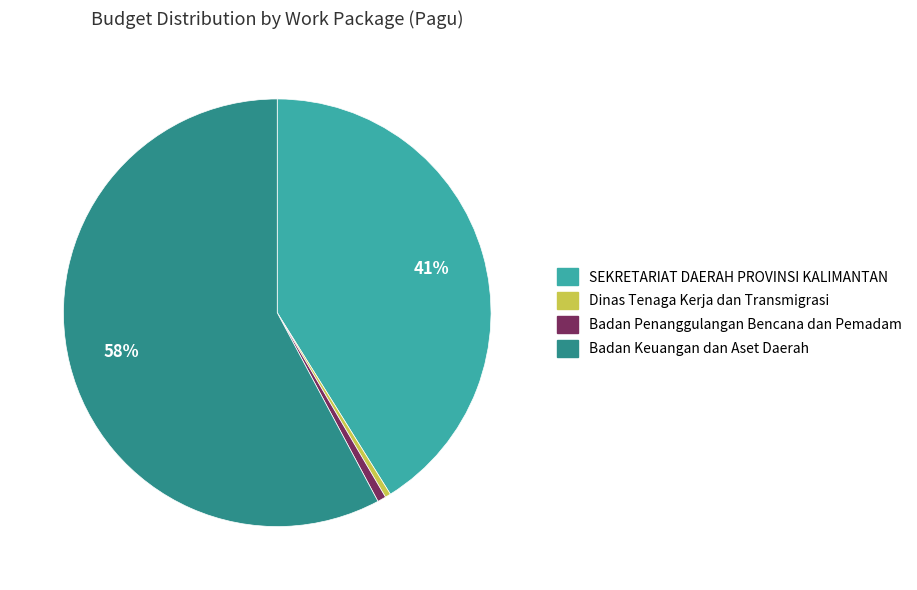

Which slice is the largest?

Badan Keuangan dan Aset Daerah